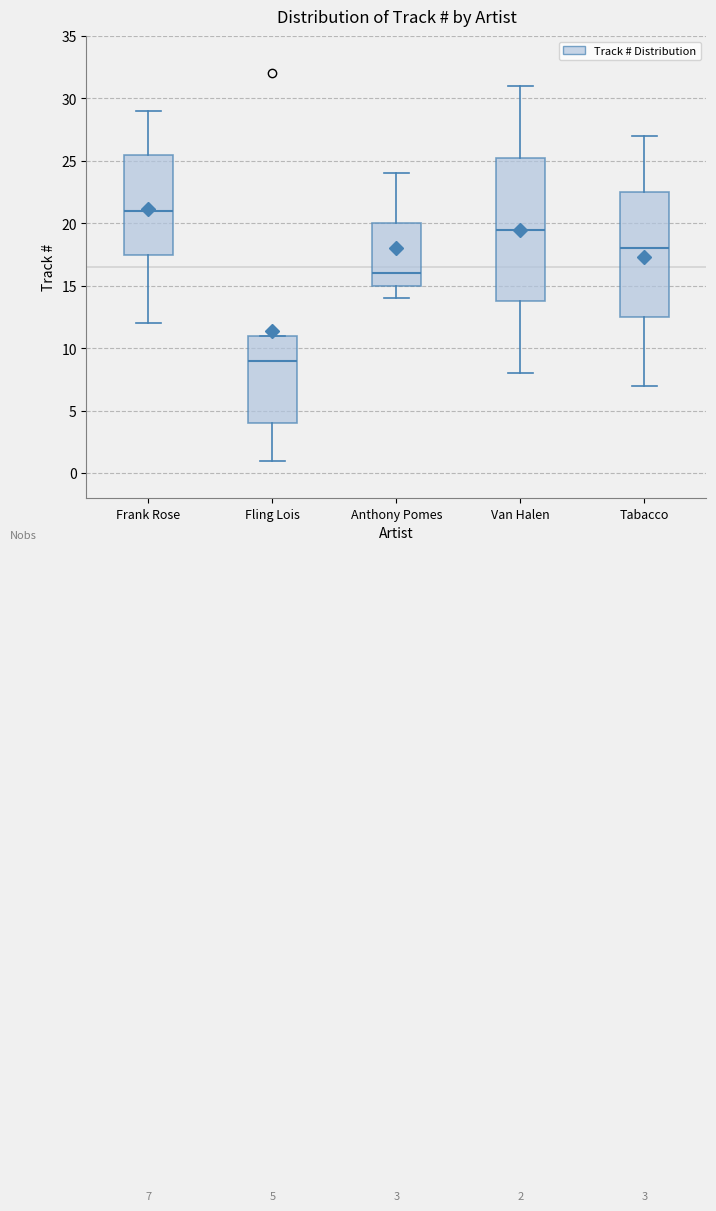

Which box's median line is the lowest?

Fling Lois